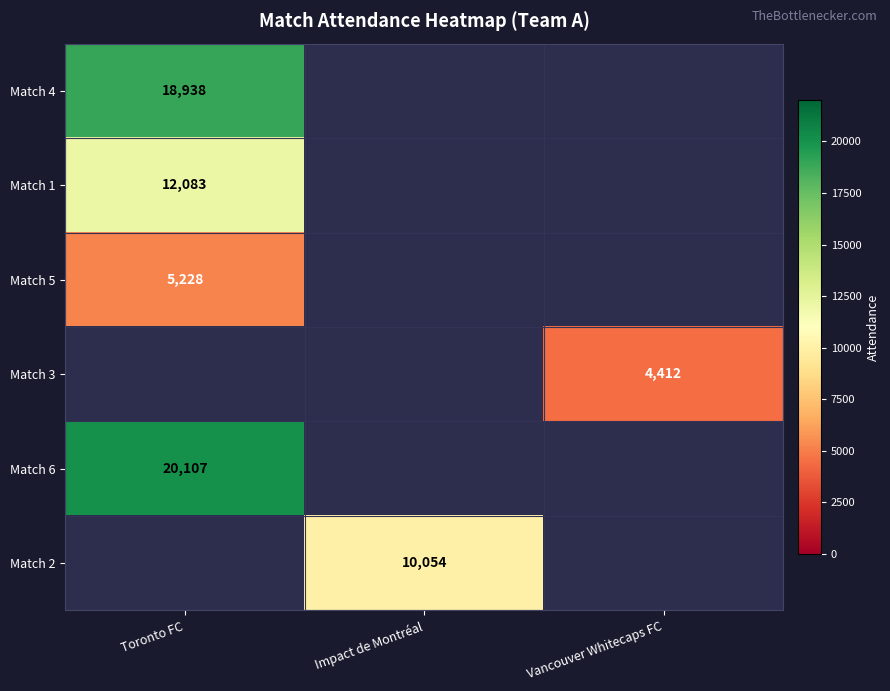

The value of Match 5 at Toronto FC is 7500. True or false?

False